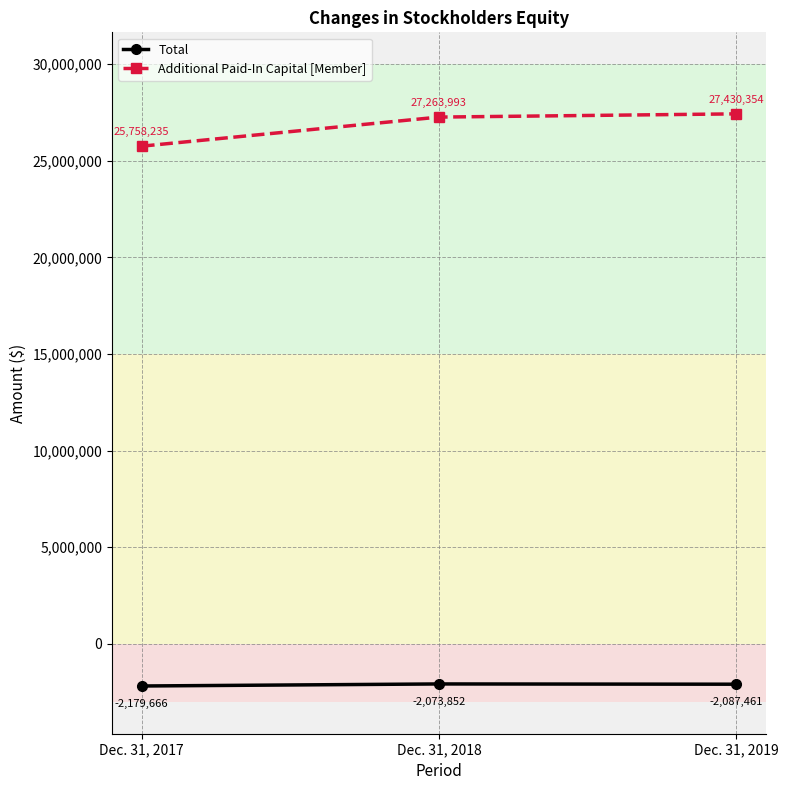

Is it true that Additional Paid-In Capital [Member] equals 39476348 at Dec. 31, 2017?

False